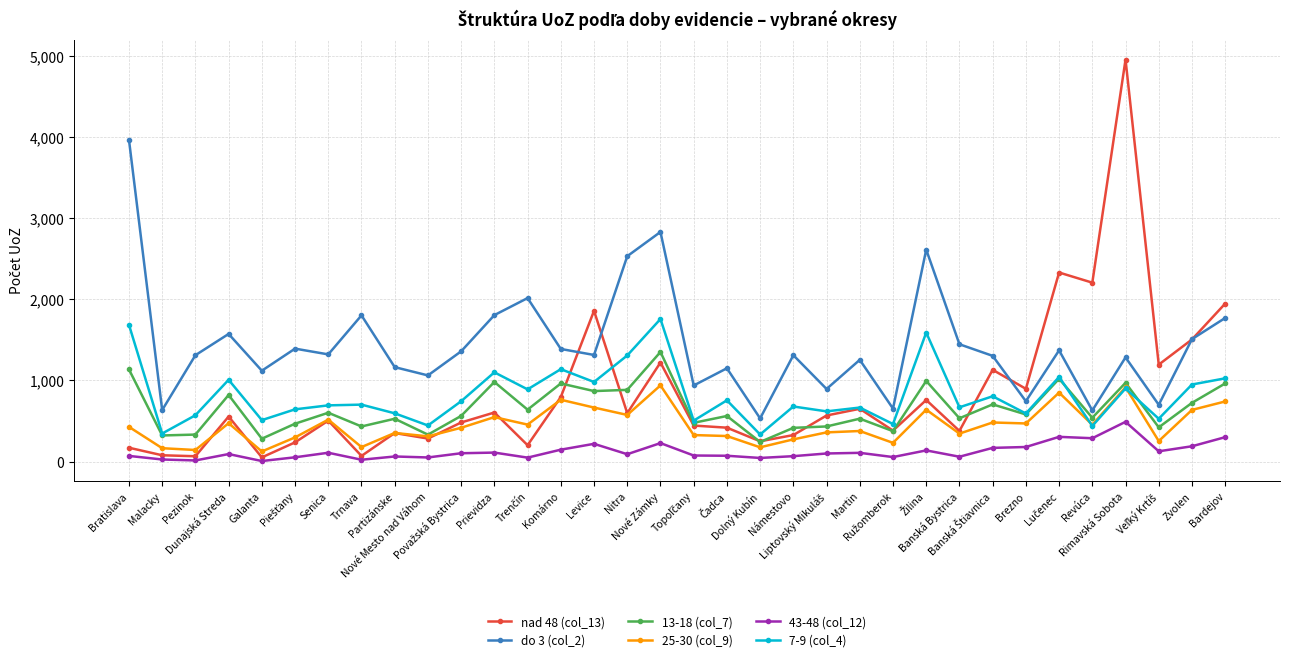

Which series has the largest range (max minus min)?

nad 48 (col_13)